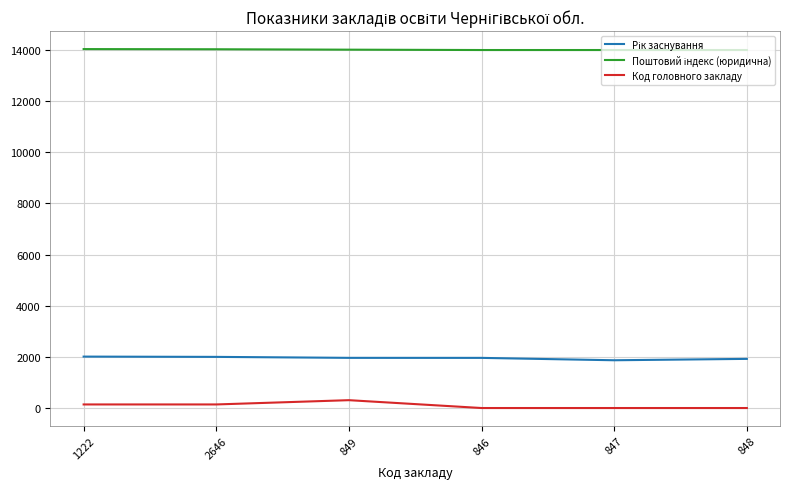

True or false: Код головного закладу has a value of 0 at 848.

True